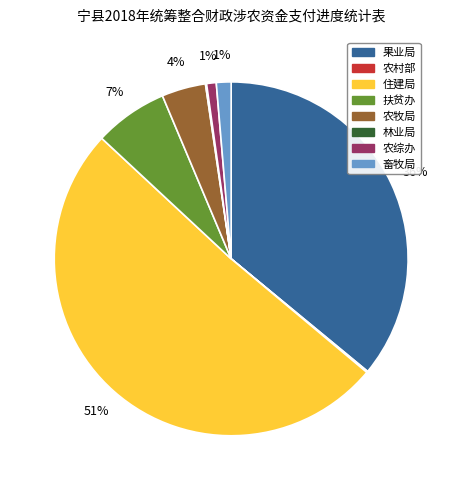

To the nearest percent, what is the difference between the 农综办 and 住建局 slice percentages?

50%